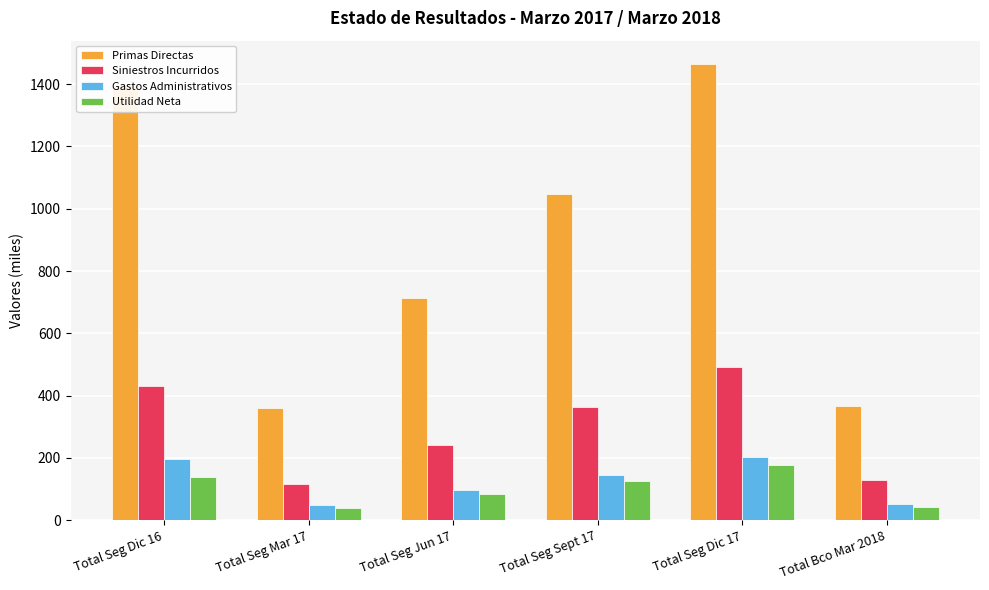

What position from the left is Total Seg Mar 17?

2